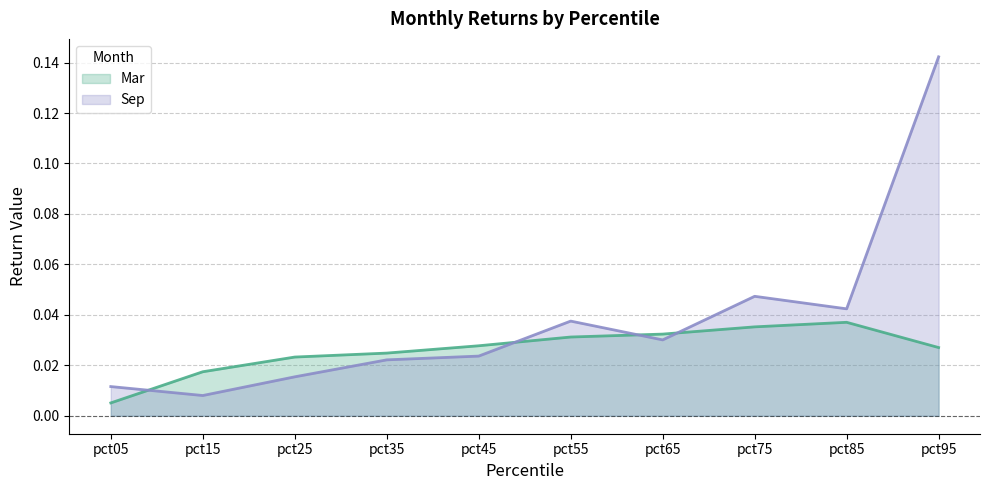

At which category is the sum across all series the highest?

pct95